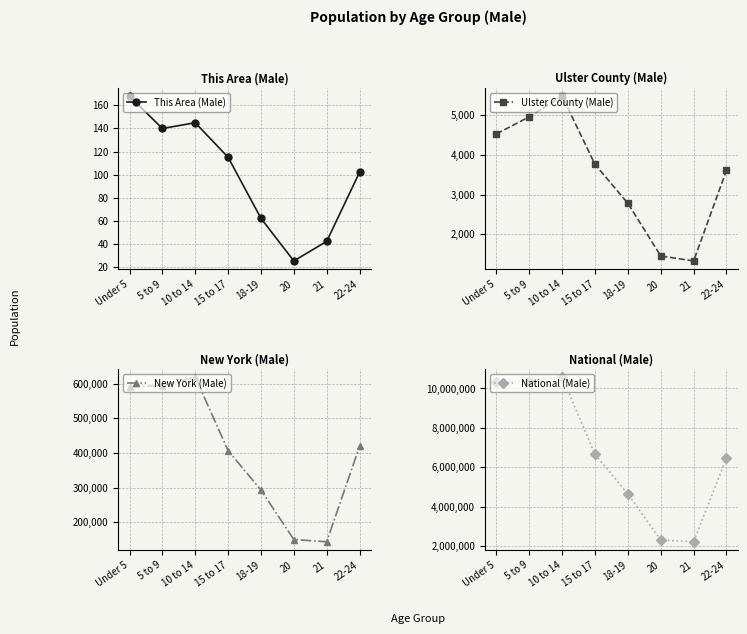

How many values in the National (Male) series exceed 6656209?

3